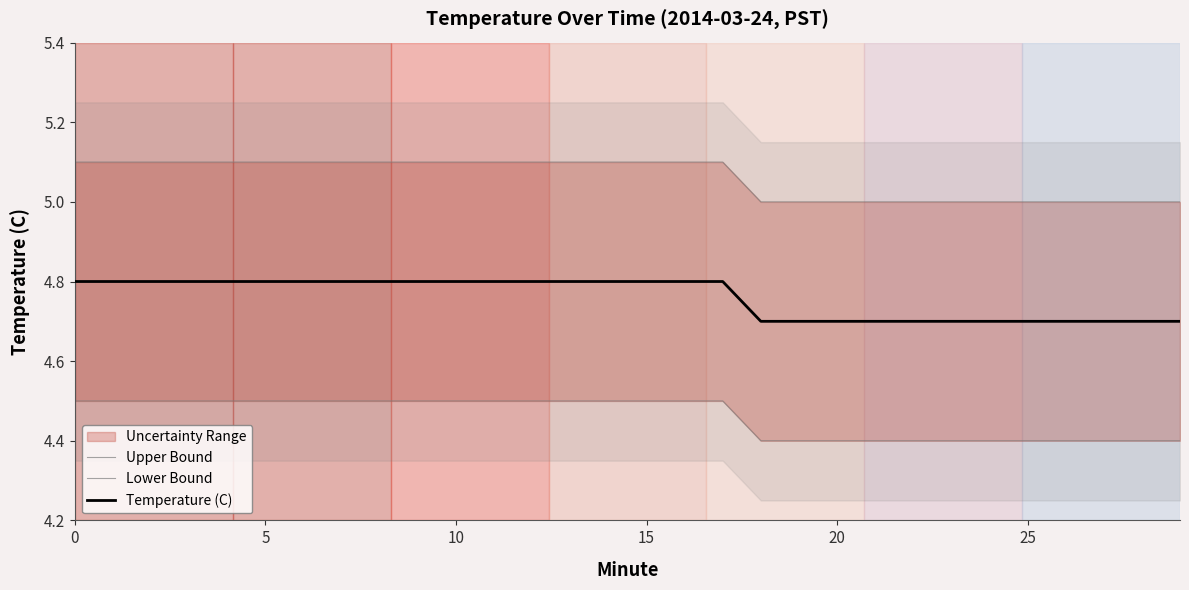

What is the sum of all Upper Bound values?

151.8